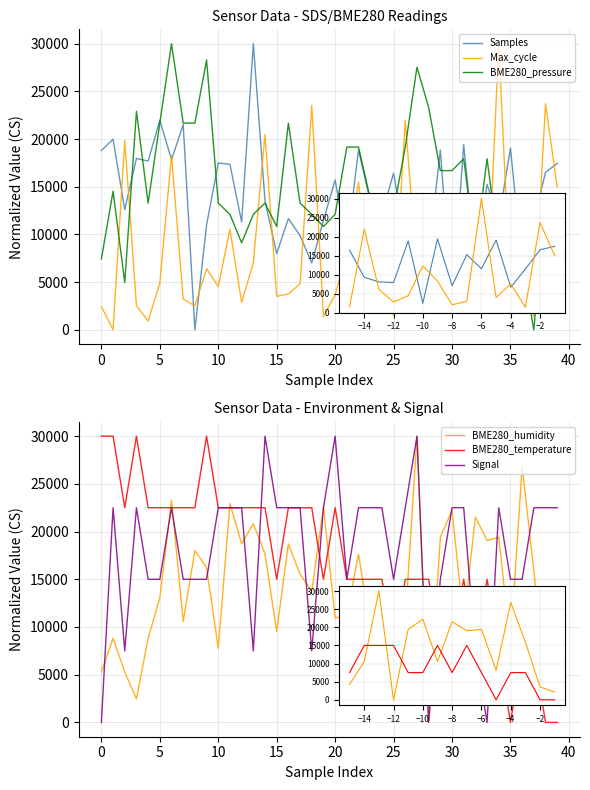

How many interior local valleys does the Signal series have?

7